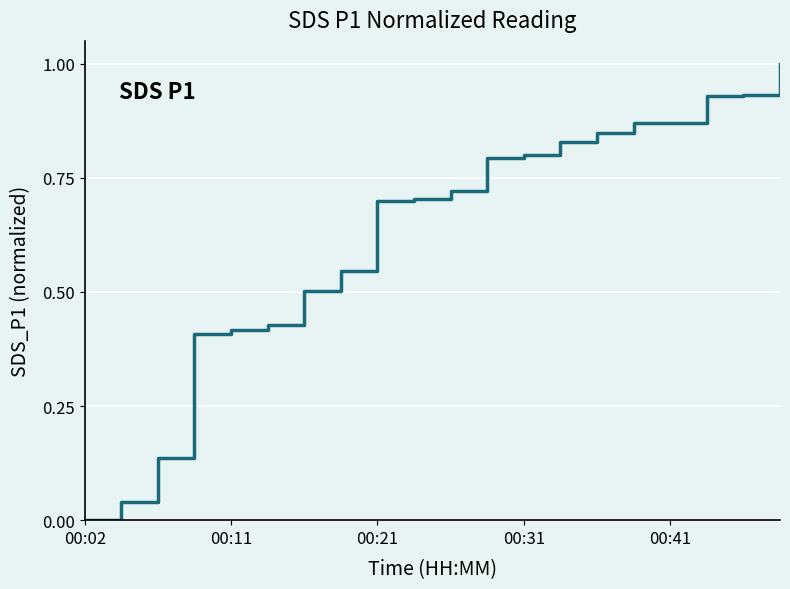

What is the maximum value shown in the chart?

1.0